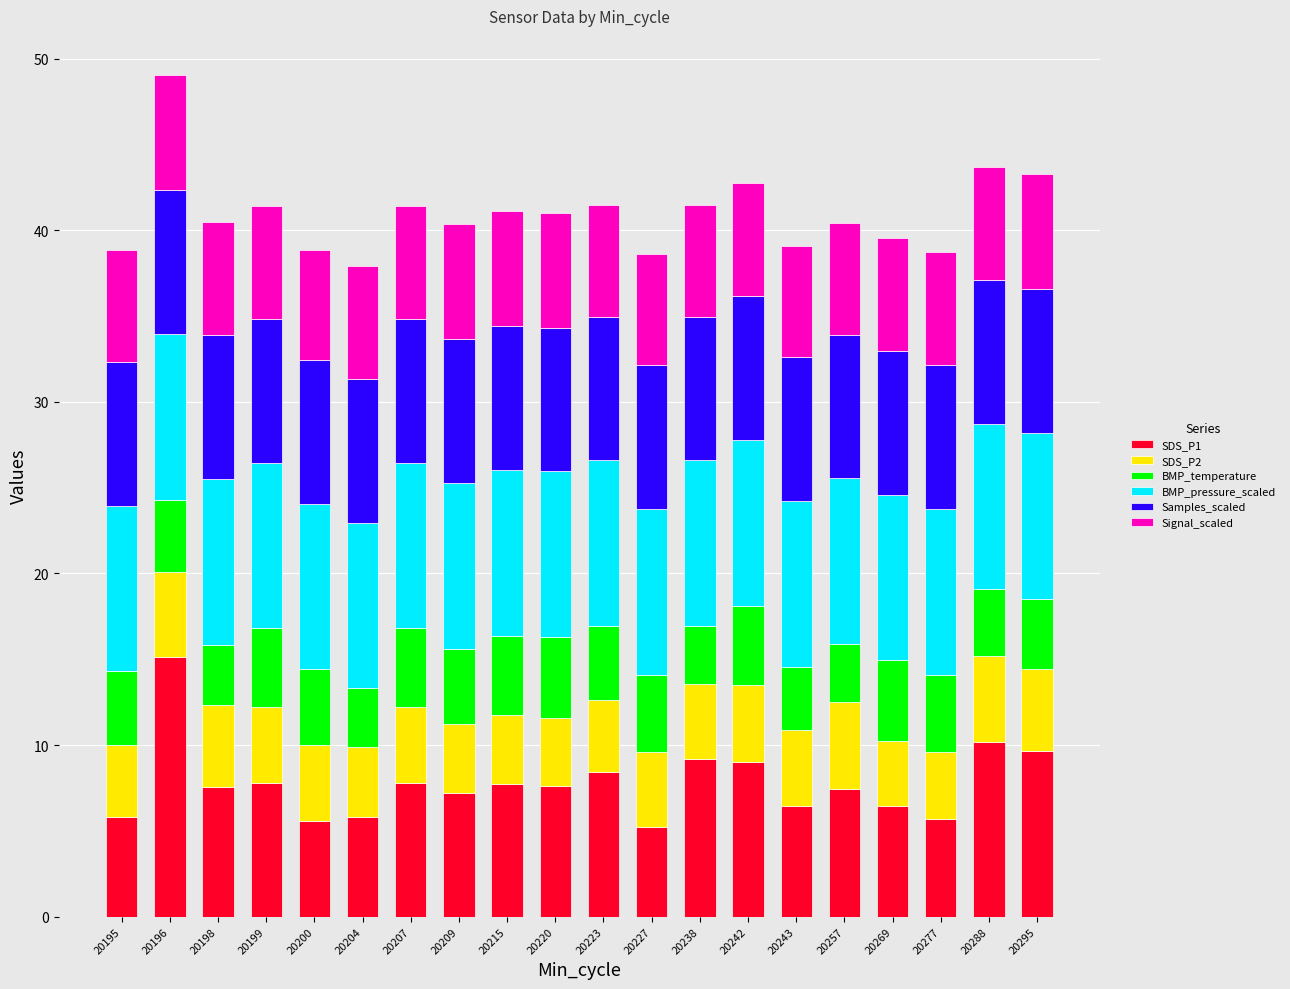

What is the minimum value for SDS_P1?

5.2